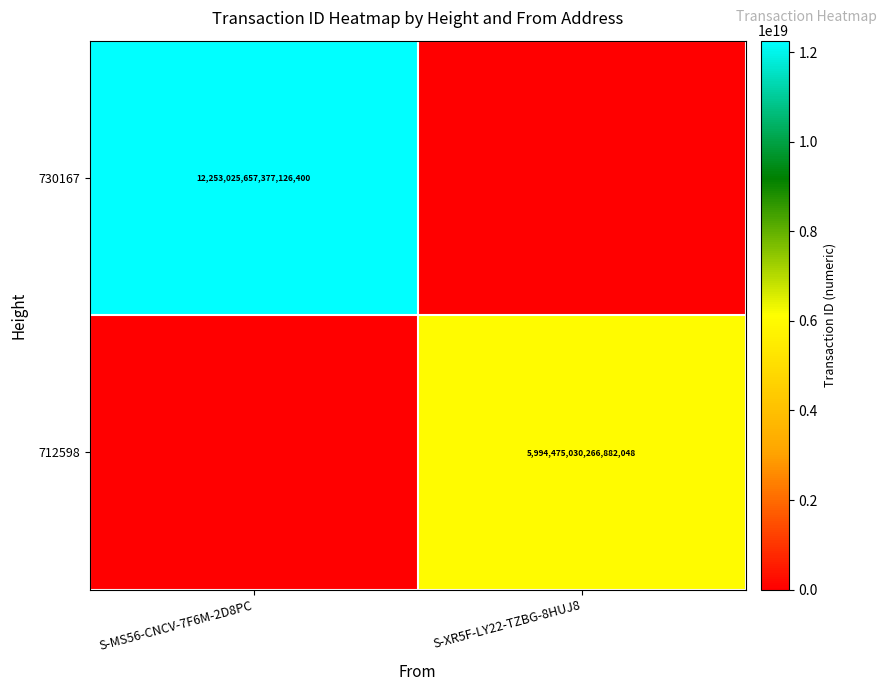

Which category has the highest value across all series?

S-MS56-CNCV-7F6M-2D8PC